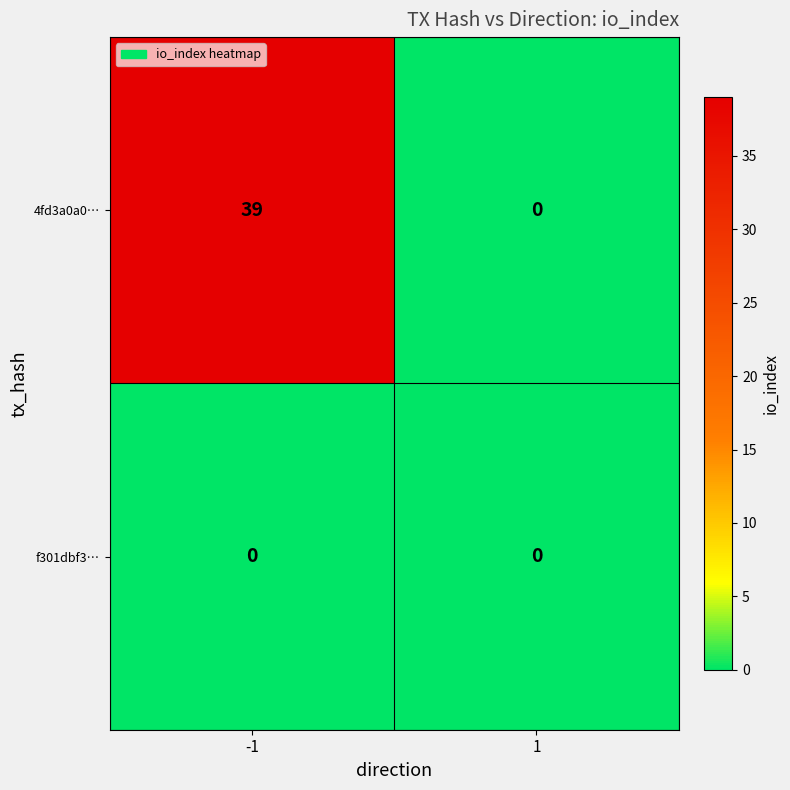

Between -1 and 1, which series saw the biggest shift?

4fd3a0a0…